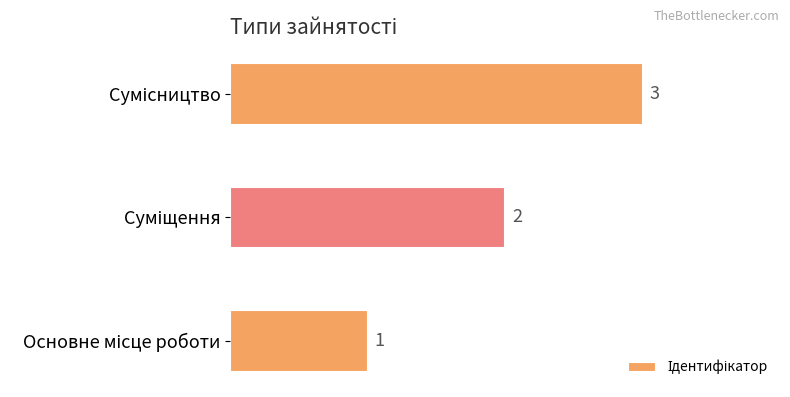

What is the maximum value shown in the chart?

3